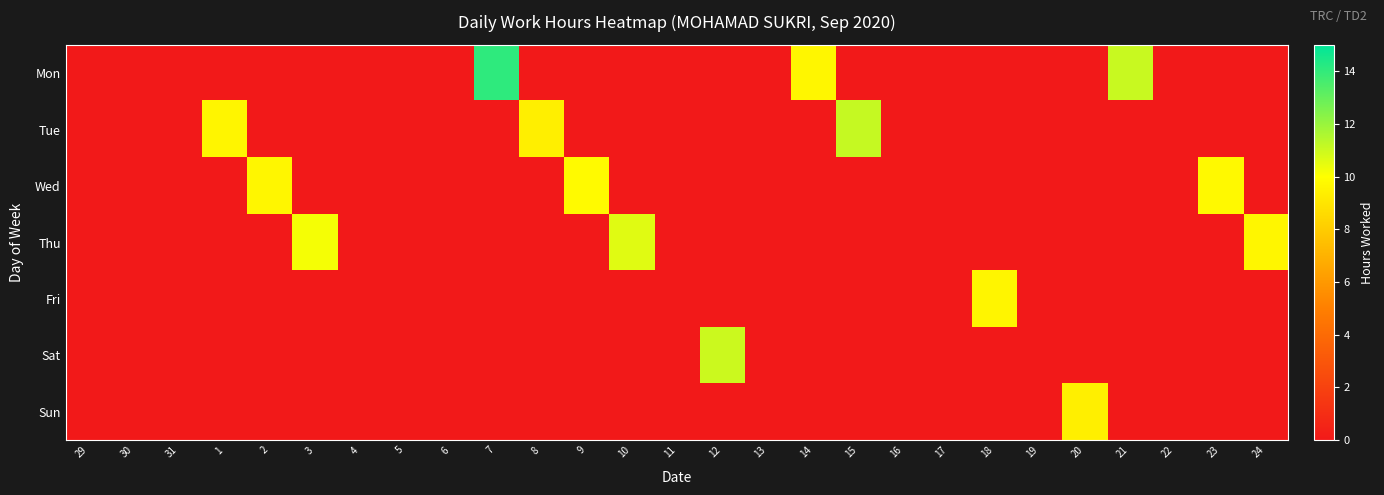

Reading left to right, what are all the values shown in this chart?

Mon: 29=0.0	30=0.0	31=0.0	1=0.0	2=0.0	3=0.0	4=0.0	5=0.0	6=0.0	7=14.1	8=0.0	9=0.0	10=0.0	11=0.0	12=0.0	13=0.0	14=9.7	15=0.0	16=0.0	17=0.0	18=0.0	19=0.0	20=0.0	21=11.1	22=0.0	23=0.0	24=0.0
Tue: 29=0.0	30=0.0	31=0.0	1=9.6	2=0.0	3=0.0	4=0.0	5=0.0	6=0.0	7=0.0	8=9.4	9=0.0	10=0.0	11=0.0	12=0.0	13=0.0	14=0.0	15=11.1	16=0.0	17=0.0	18=0.0	19=0.0	20=0.0	21=0.0	22=0.0	23=0.0	24=0.0
Wed: 29=0.0	30=0.0	31=0.0	1=0.0	2=9.7	3=0.0	4=0.0	5=0.0	6=0.0	7=0.0	8=0.0	9=9.8	10=0.0	11=0.0	12=0.0	13=0.0	14=0.0	15=0.0	16=0.0	17=0.0	18=0.0	19=0.0	20=0.0	21=0.0	22=0.0	23=9.8	24=0.0
Thu: 29=0.0	30=0.0	31=0.0	1=0.0	2=0.0	3=10.2	4=0.0	5=0.0	6=0.0	7=0.0	8=0.0	9=0.0	10=10.6	11=0.0	12=0.0	13=0.0	14=0.0	15=0.0	16=0.0	17=0.0	18=0.0	19=0.0	20=0.0	21=0.0	22=0.0	23=0.0	24=9.6
Fri: 29=0.0	30=0.0	31=0.0	1=0.0	2=0.0	3=0.0	4=0.0	5=0.0	6=0.0	7=0.0	8=0.0	9=0.0	10=0.0	11=0.0	12=0.0	13=0.0	14=0.0	15=0.0	16=0.0	17=0.0	18=9.6	19=0.0	20=0.0	21=0.0	22=0.0	23=0.0	24=0.0
Sat: 29=0.0	30=0.0	31=0.0	1=0.0	2=0.0	3=0.0	4=0.0	5=0.0	6=0.0	7=0.0	8=0.0	9=0.0	10=0.0	11=0.0	12=11.0	13=0.0	14=0.0	15=0.0	16=0.0	17=0.0	18=0.0	19=0.0	20=0.0	21=0.0	22=0.0	23=0.0	24=0.0
Sun: 29=0.0	30=0.0	31=0.0	1=0.0	2=0.0	3=0.0	4=0.0	5=0.0	6=0.0	7=0.0	8=0.0	9=0.0	10=0.0	11=0.0	12=0.0	13=0.0	14=0.0	15=0.0	16=0.0	17=0.0	18=0.0	19=0.0	20=9.4	21=0.0	22=0.0	23=0.0	24=0.0